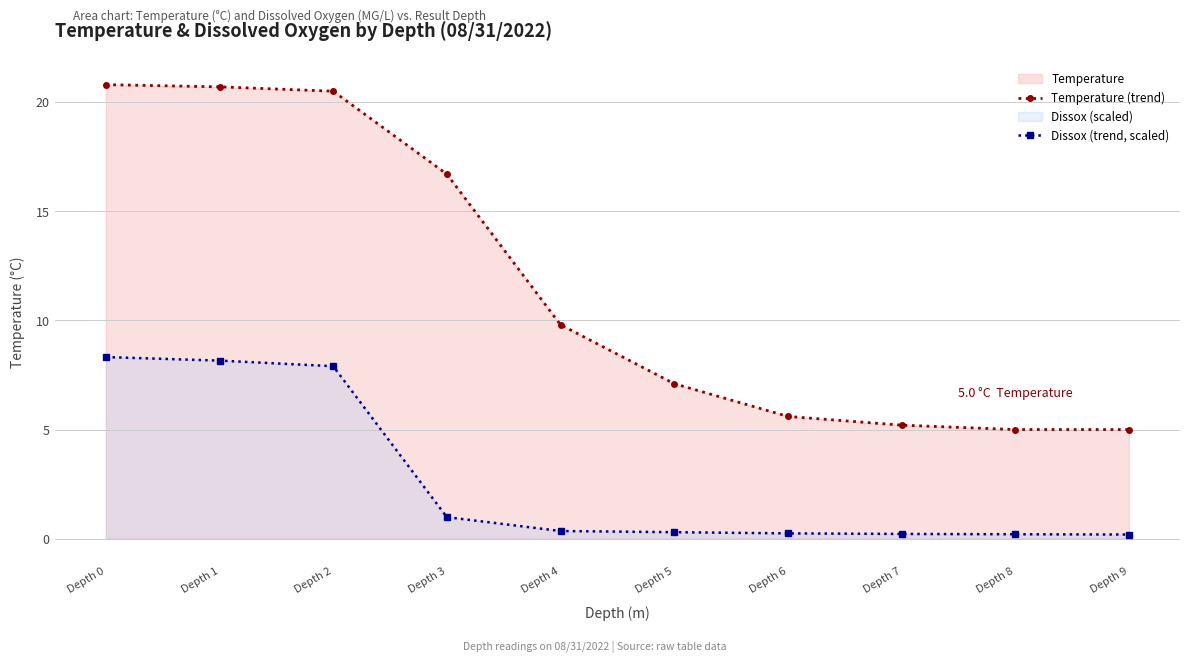

What is the sum of the Dissox (trend, scaled) values at Depth 2 and Depth 7?

8.1